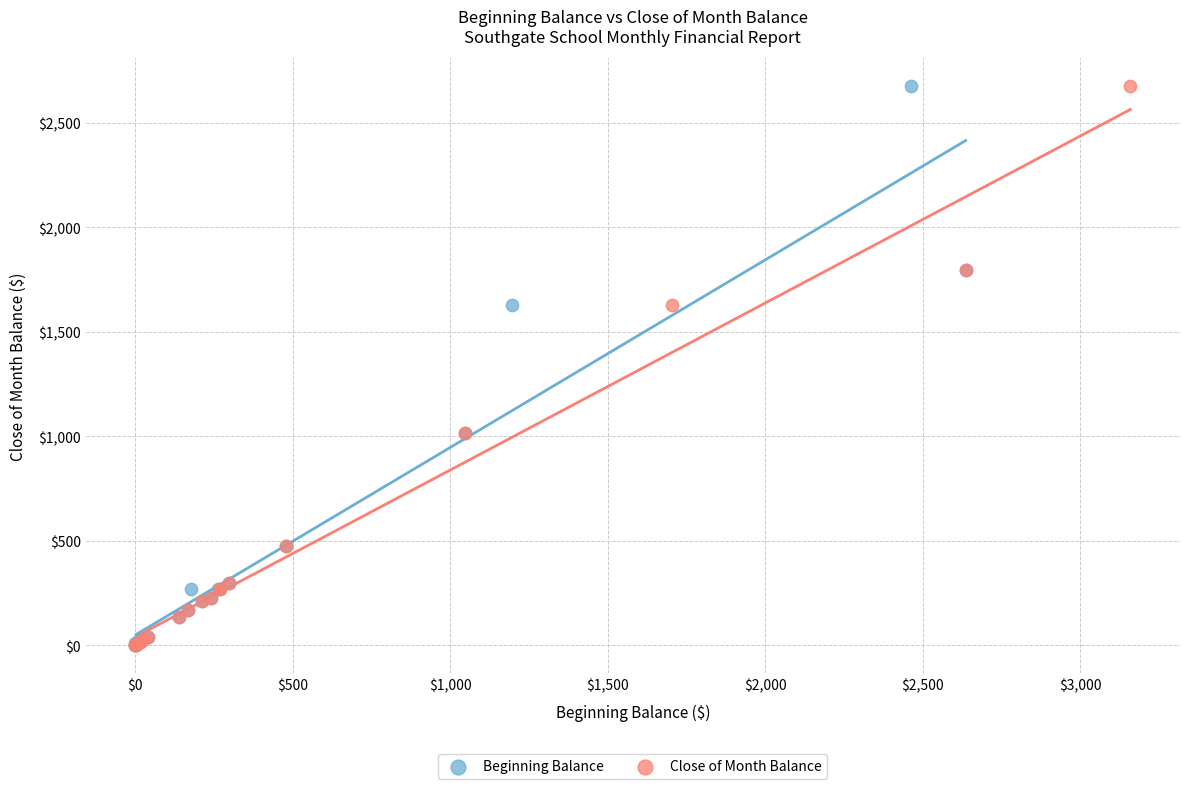

What are all the series names shown in the legend?

Beginning Balance, Close of Month Balance